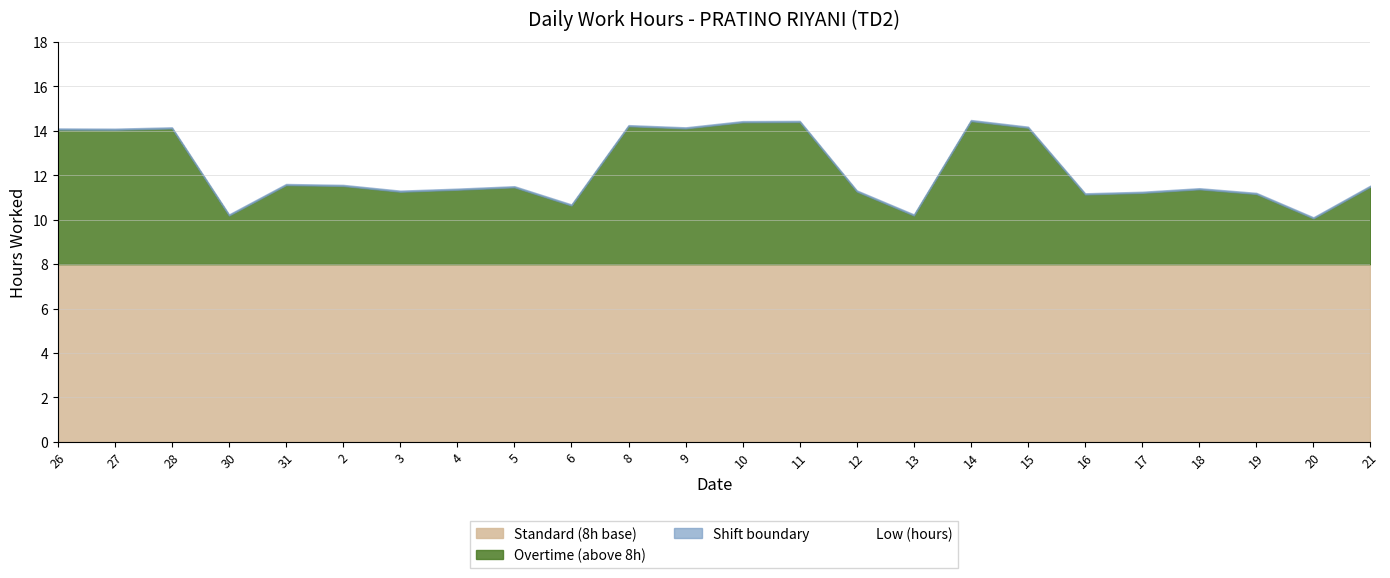

What is the change in value from 6 to 14?

+3.8